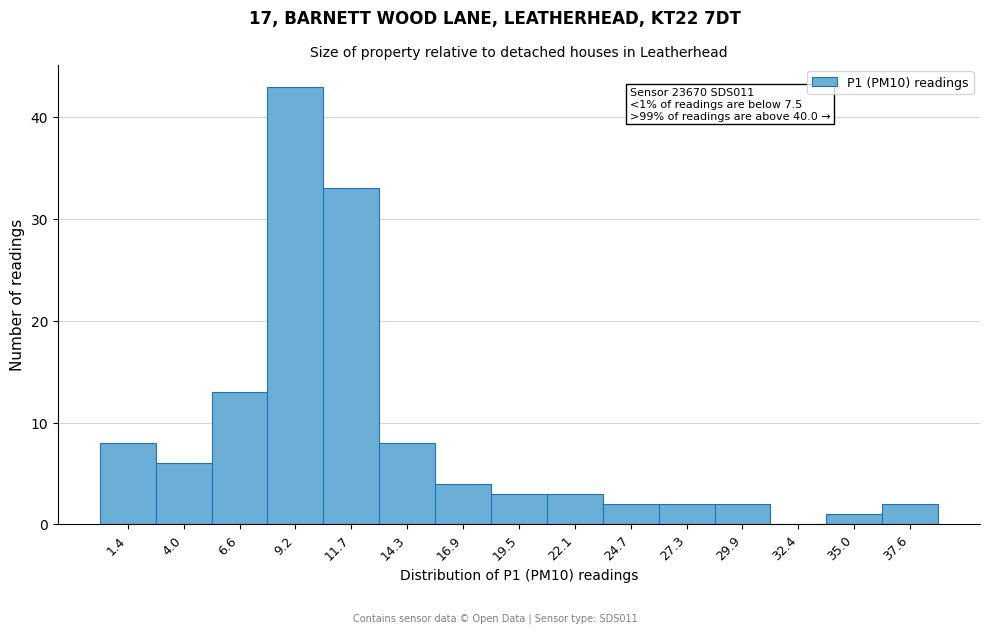

Reading left to right, list all the values displayed in this chart.

1.4=8	4.0=6	6.6=13	9.2=43	11.7=33	14.3=8	16.9=4	19.5=3	22.1=3	24.7=2	27.3=2	29.9=2	32.4=0	35.0=1	37.6=2